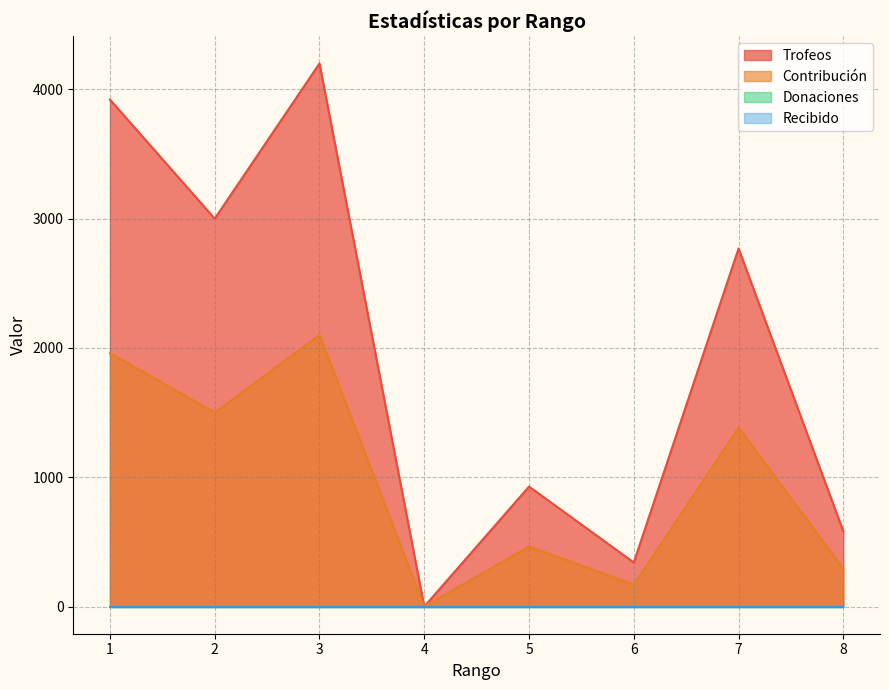

True or false: Contribución and Trofeos intersect in this chart.

False